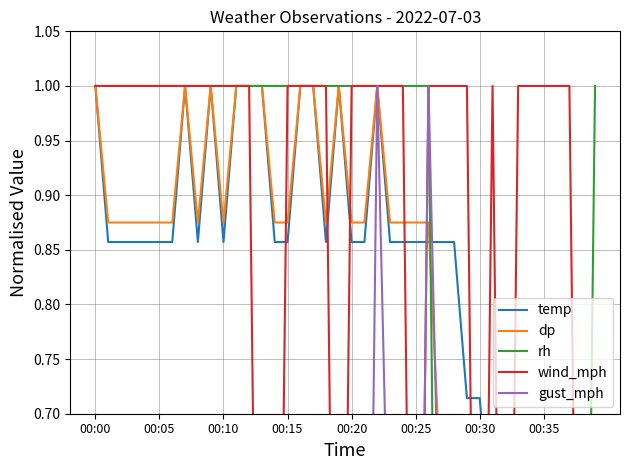

How many values in dp are above zero?

38